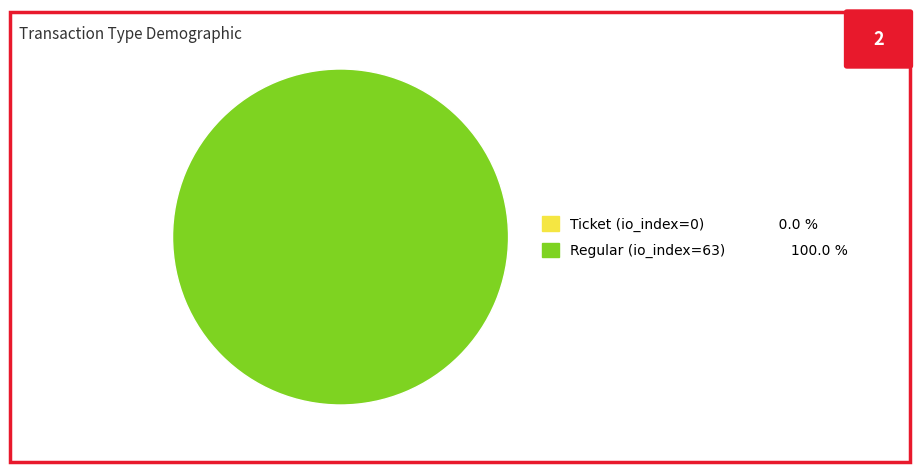

Does any single category account for the majority?

Yes